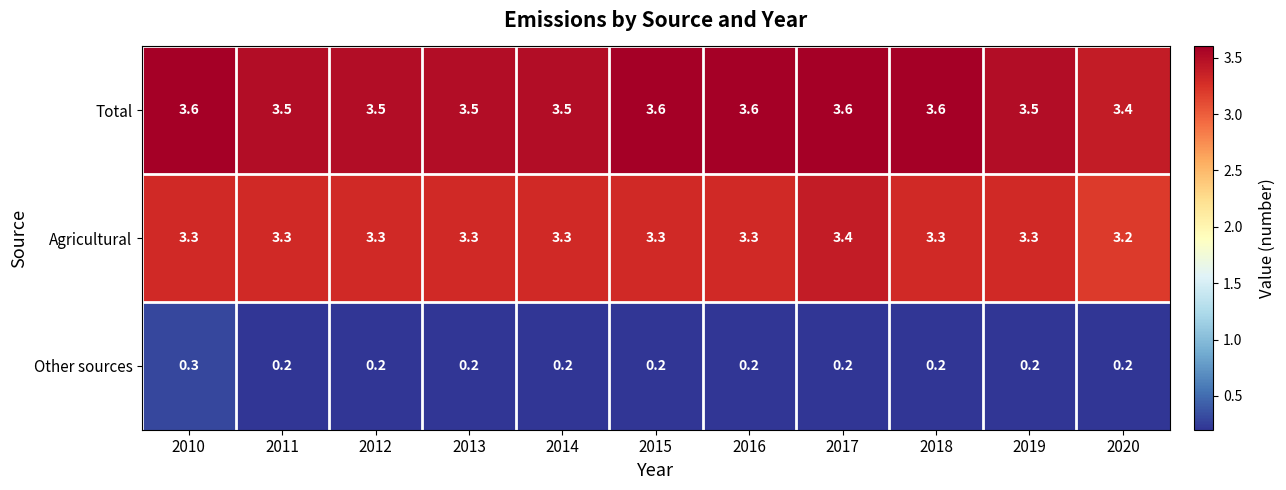

At how many categories does at least one series exceed 1?

11